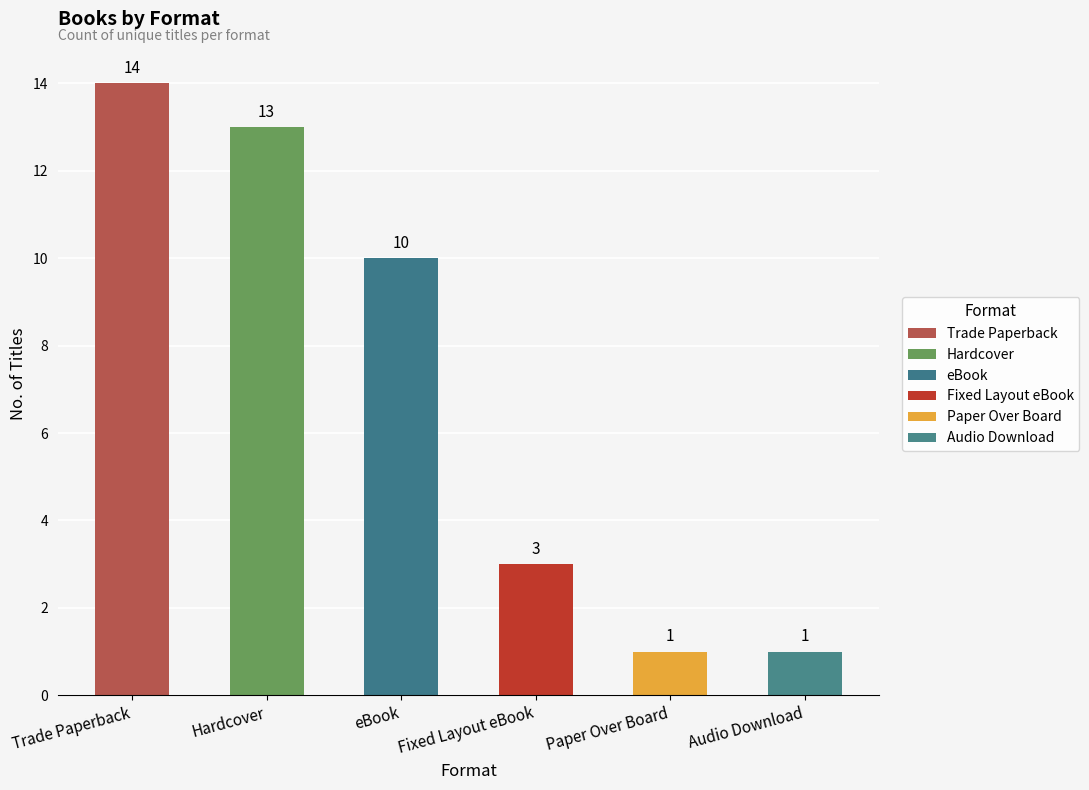

What is the average value?

7